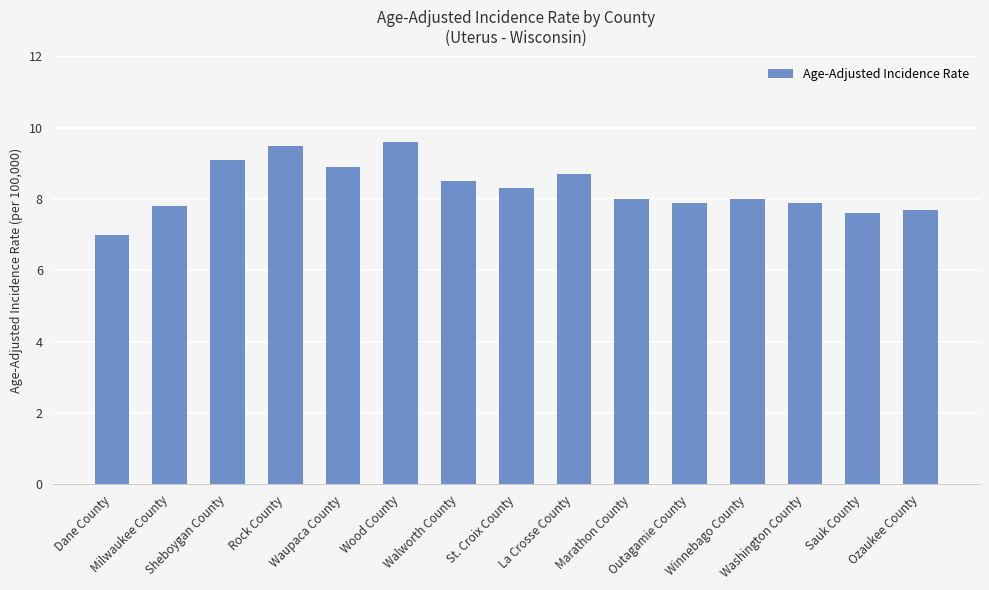

What is the sum of all values?

124.5